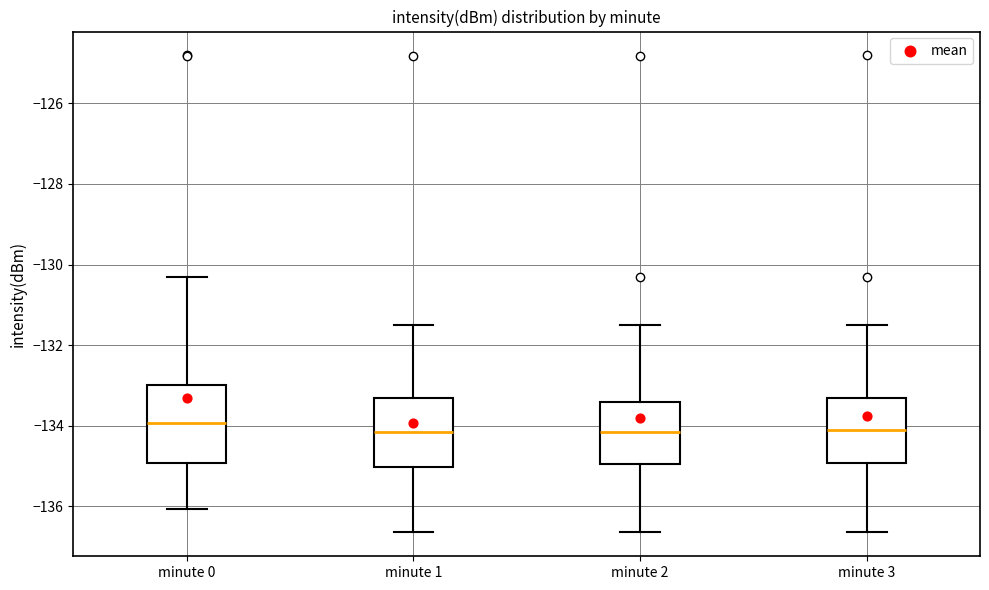

Reading left to right, transcribe this box plot: for each box, give where its median line is, the range the box spans, and where its two whiskers end, as read against the y-axis. The values are not printed on the chart, so give them approximately, as read against the axis.

minute 0: median -134.0, box -135.0 to -133.0, whiskers -136.0 to -130.4
minute 1: median -134.2, box -135.0 to -133.4, whiskers -136.6 to -131.4
minute 2: median -134.2, box -135.0 to -133.4, whiskers -136.6 to -131.4
minute 3: median -134.2, box -135.0 to -133.4, whiskers -136.6 to -131.4